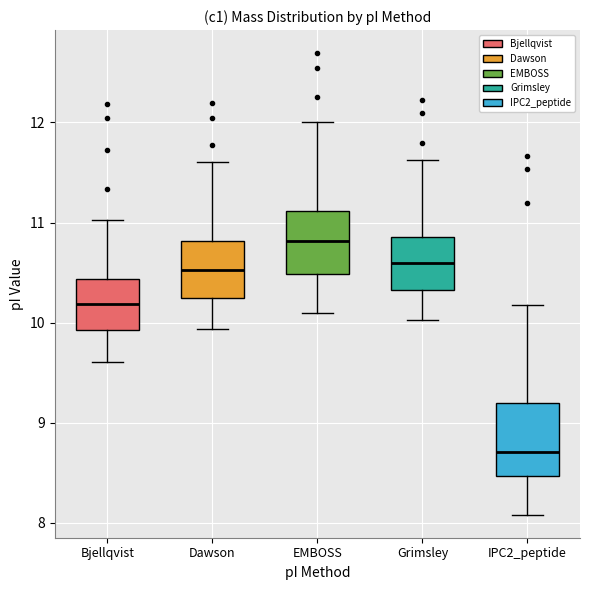

Where is the lower edge of the box for IPC2_peptide on the y-axis? The values are not printed on the chart, so give them approximately, as read against the axis.

8.5